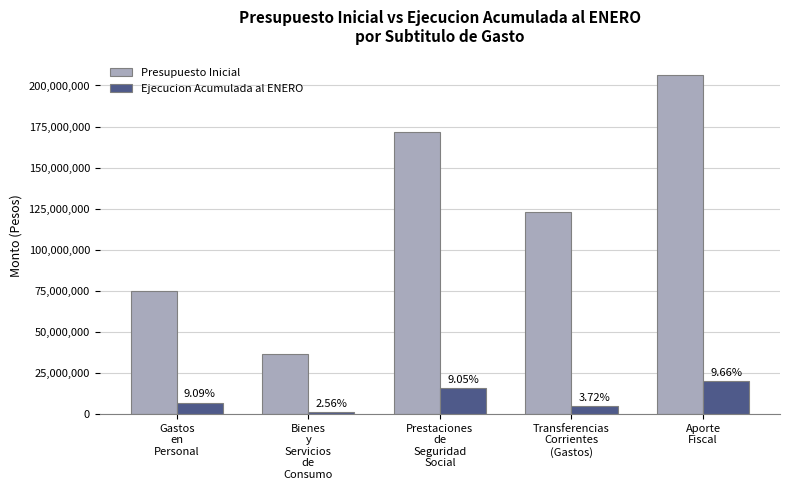

Which has a higher value, Gastos
en
Personal or Aporte
Fiscal?

Aporte
Fiscal